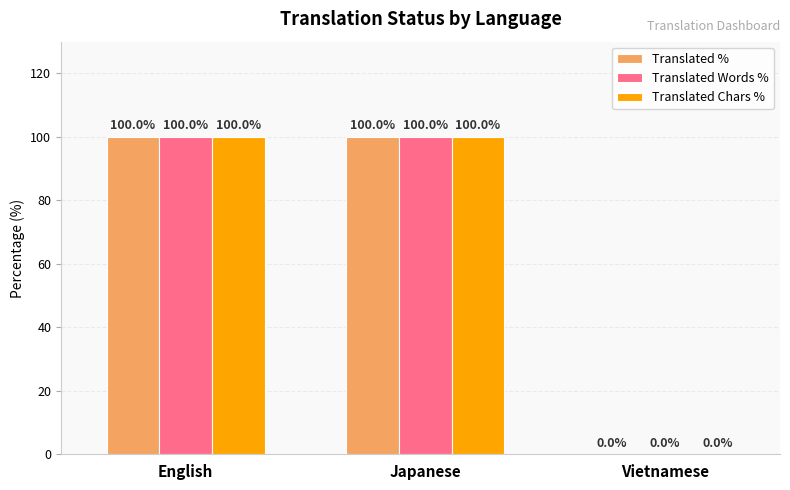

What is the total value across all series at English?

300